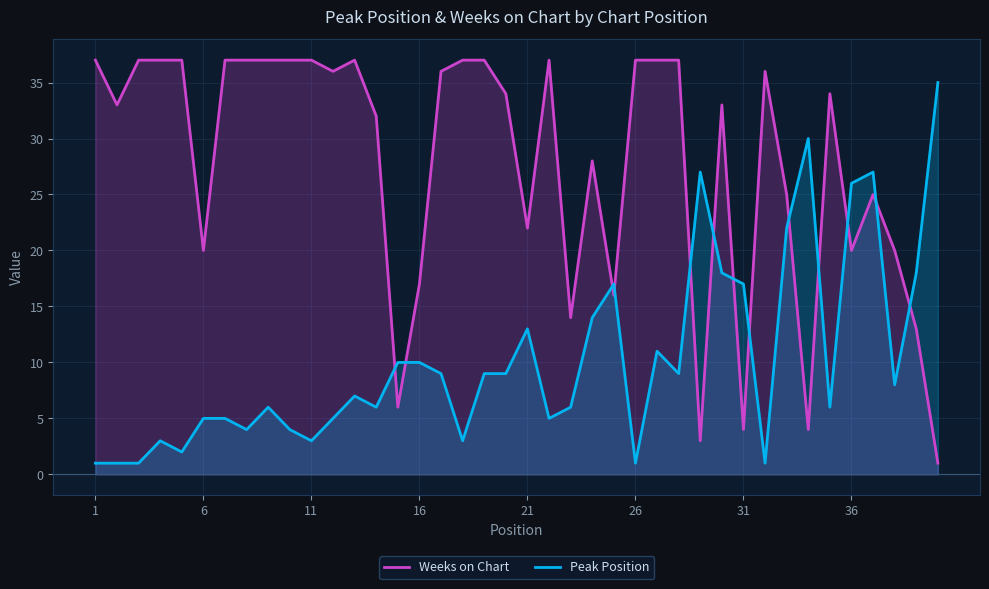

The value of Weeks on Chart at 36 is 5. True or false?

False